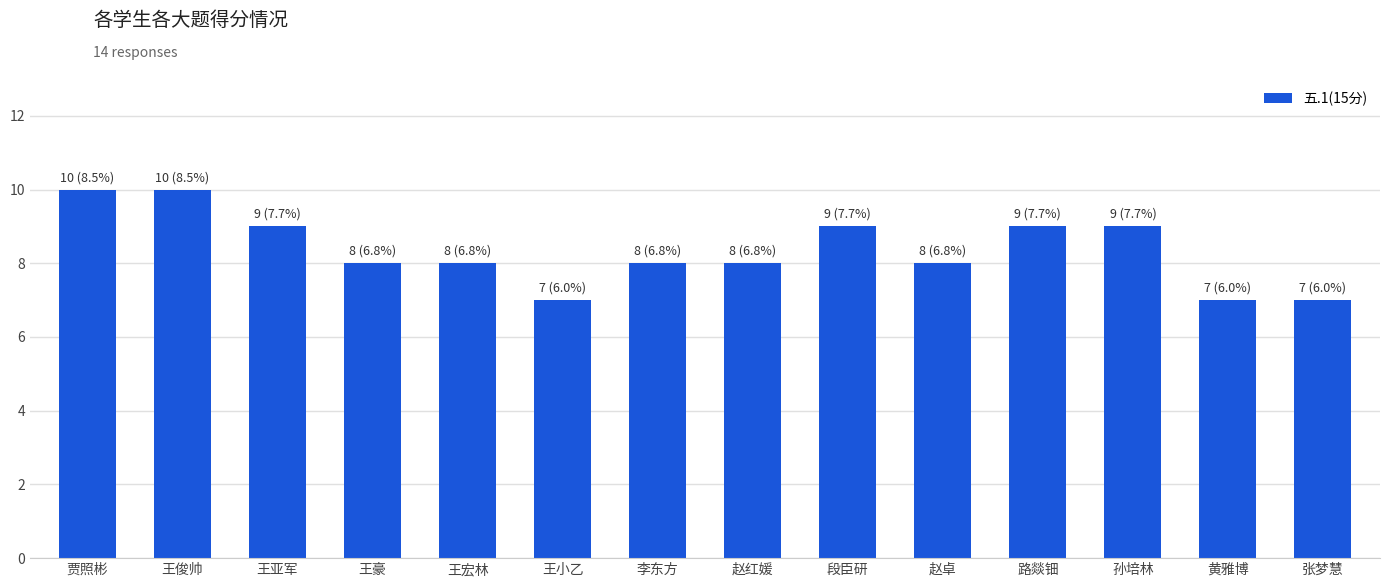

What is the average value?

8